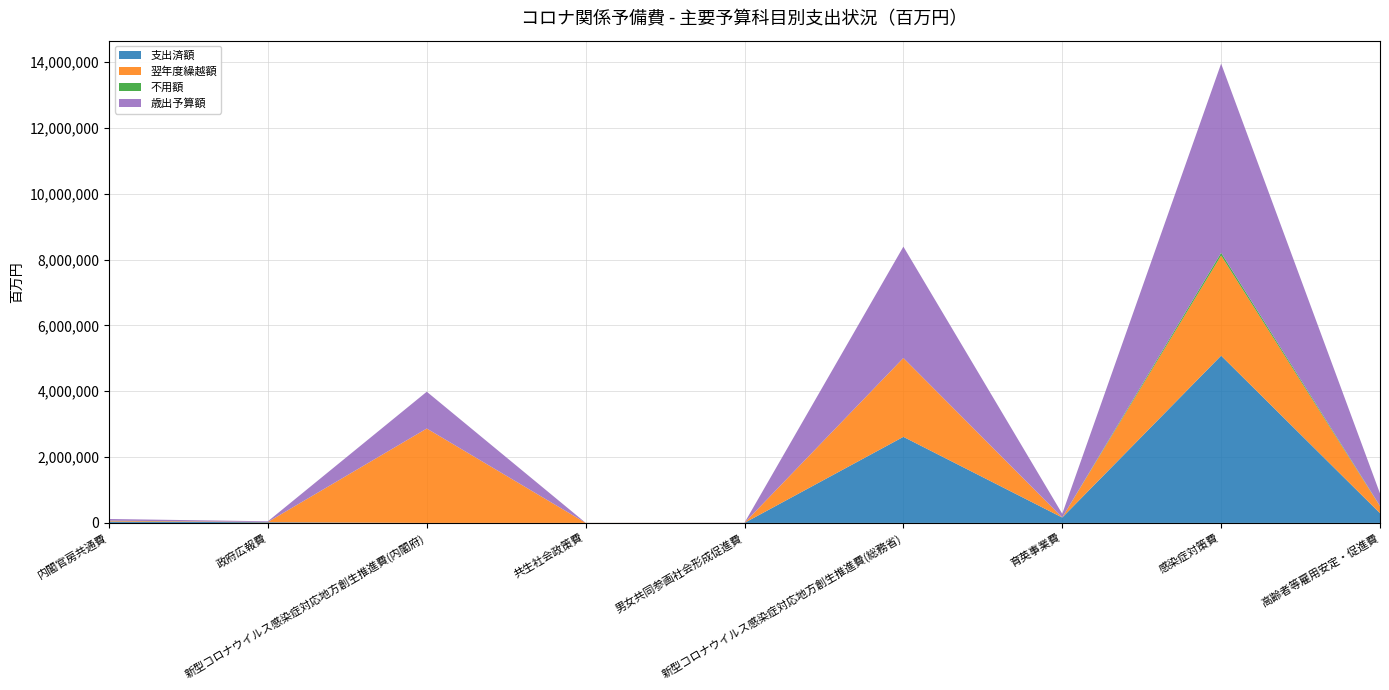

Reading left to right, what are all the values shown in this chart?

支出済額: 41486	20143	0	643	1212	2614470	163793	5081010	294795
翌年度繰越額: 22952	7511	2868083	1654	2293	2395840	1322	3043009	210614
不用額: 4272	1008	0	399	268	711	0	81726	9107
歳出予算額: 51121	20952	1117830	1073	2274	3382169	112003	5746823	380750